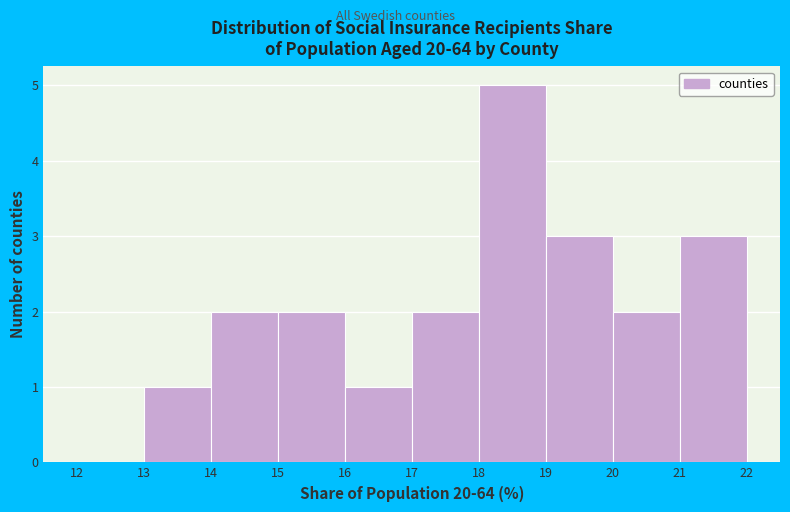

Over which range of the x-axis is the bar tallest?

18 to 19